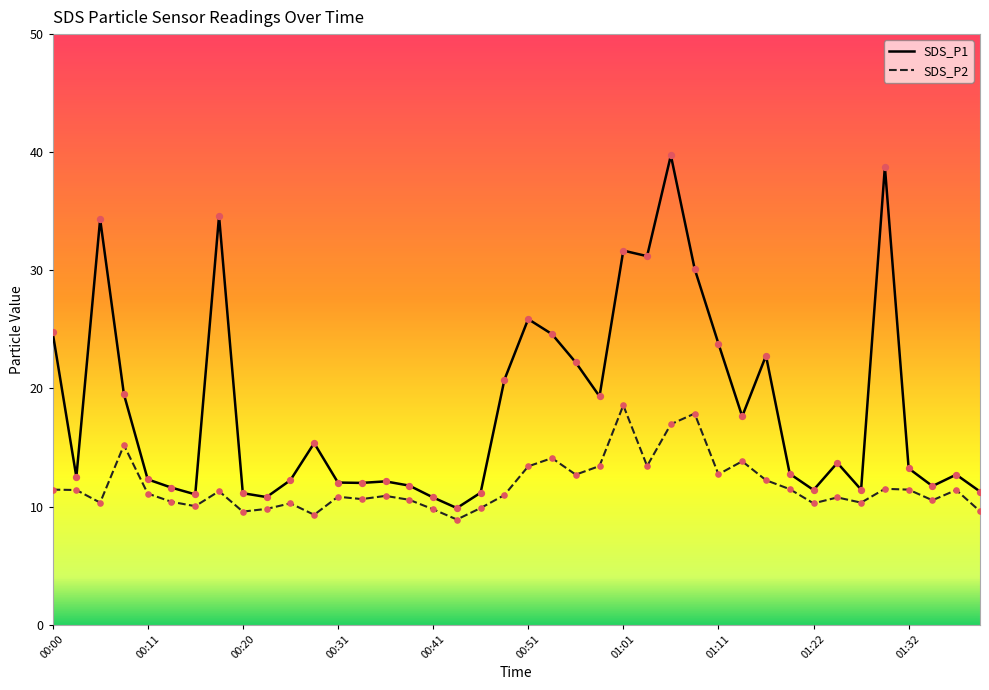

Which series has the largest total across all categories?

SDS_P1